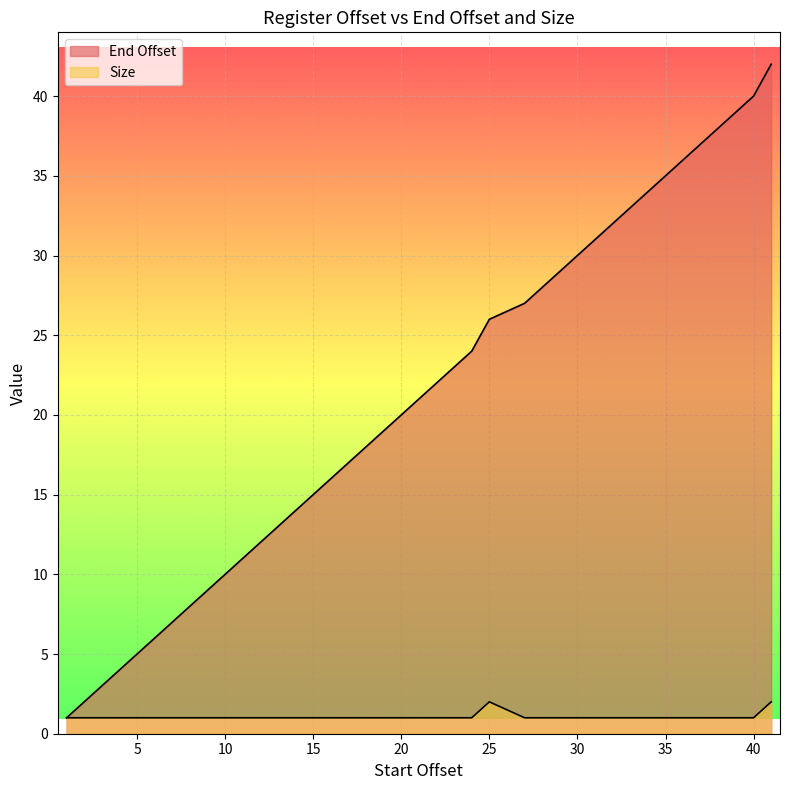

Does the chart display data point markers on the line(s)?

No